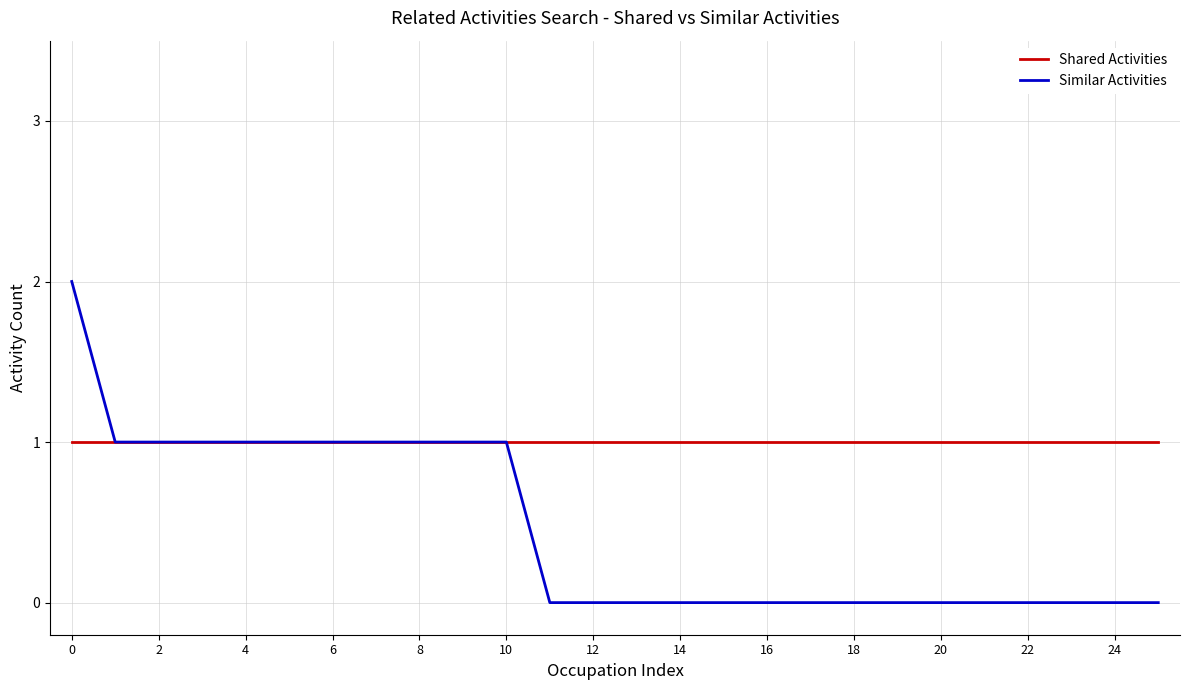

How many lines are shown in the chart?

2